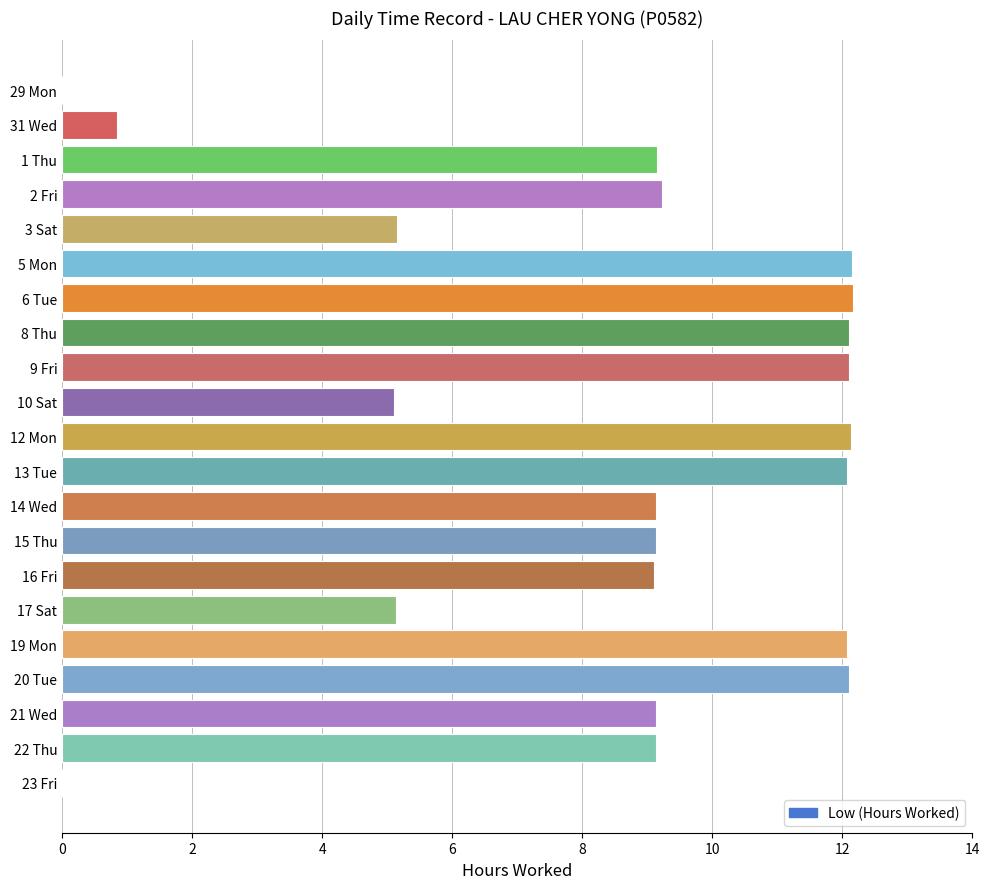

What is the ratio of the value at 21 Wed to the value at 16 Fri?

1.0